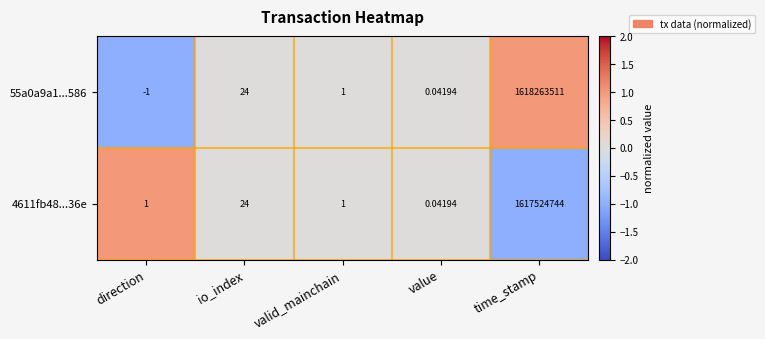

Is the value of 55a0a9a1...586 at io_index greater than the value of 4611fb48...36e at value?

Yes